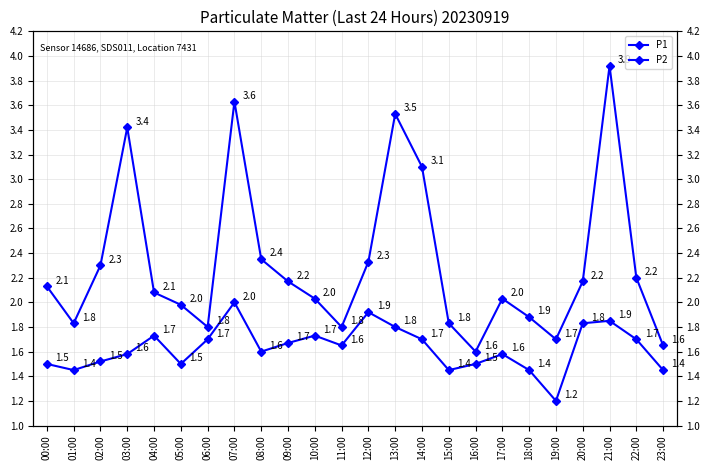

Is this an area chart (filled region under the line)?

No